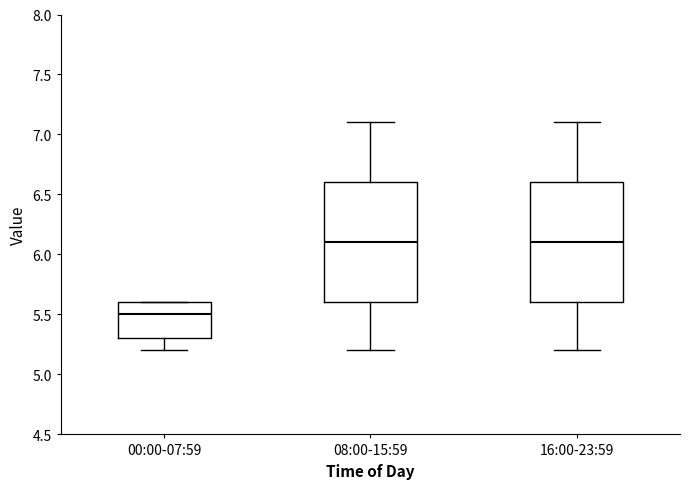

Reading left to right, read every box against the y-axis: the position of its median line, the range the box covers, and the ends of its whiskers. The values are not printed on the chart, so give them approximately, as read against the axis.

00:00-07:59: median 5.5, box 5.3 to 5.6, whiskers 5.2 to 5.6
08:00-15:59: median 6.1, box 5.6 to 6.6, whiskers 5.2 to 7.1
16:00-23:59: median 6.1, box 5.6 to 6.6, whiskers 5.2 to 7.1